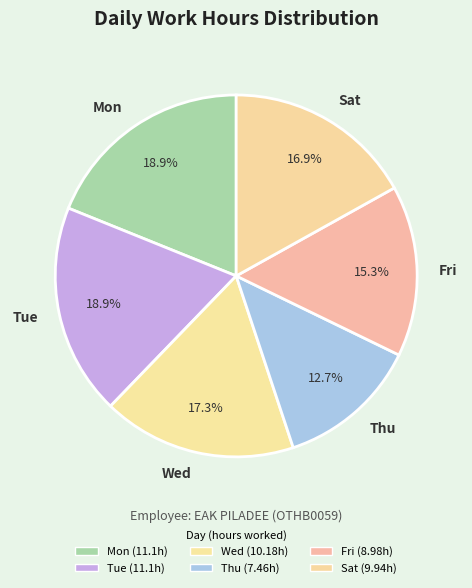

Which slice is the smallest?

Thu